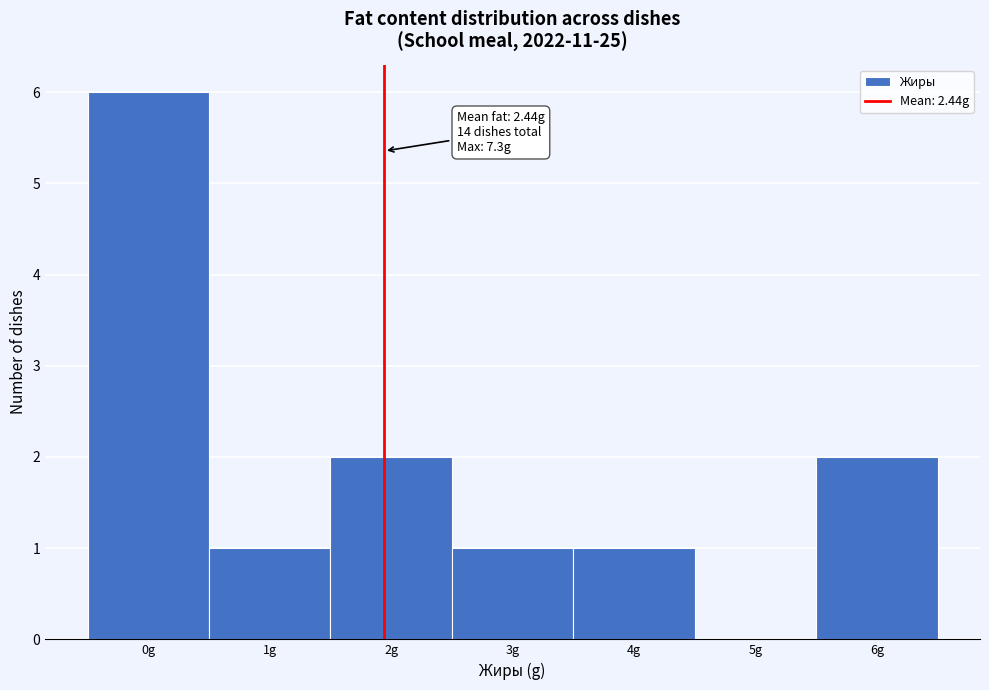

Reading right to left, what are all the values shown in this chart?

6g=2	5g=0	4g=1	3g=1	2g=2	1g=1	0g=6